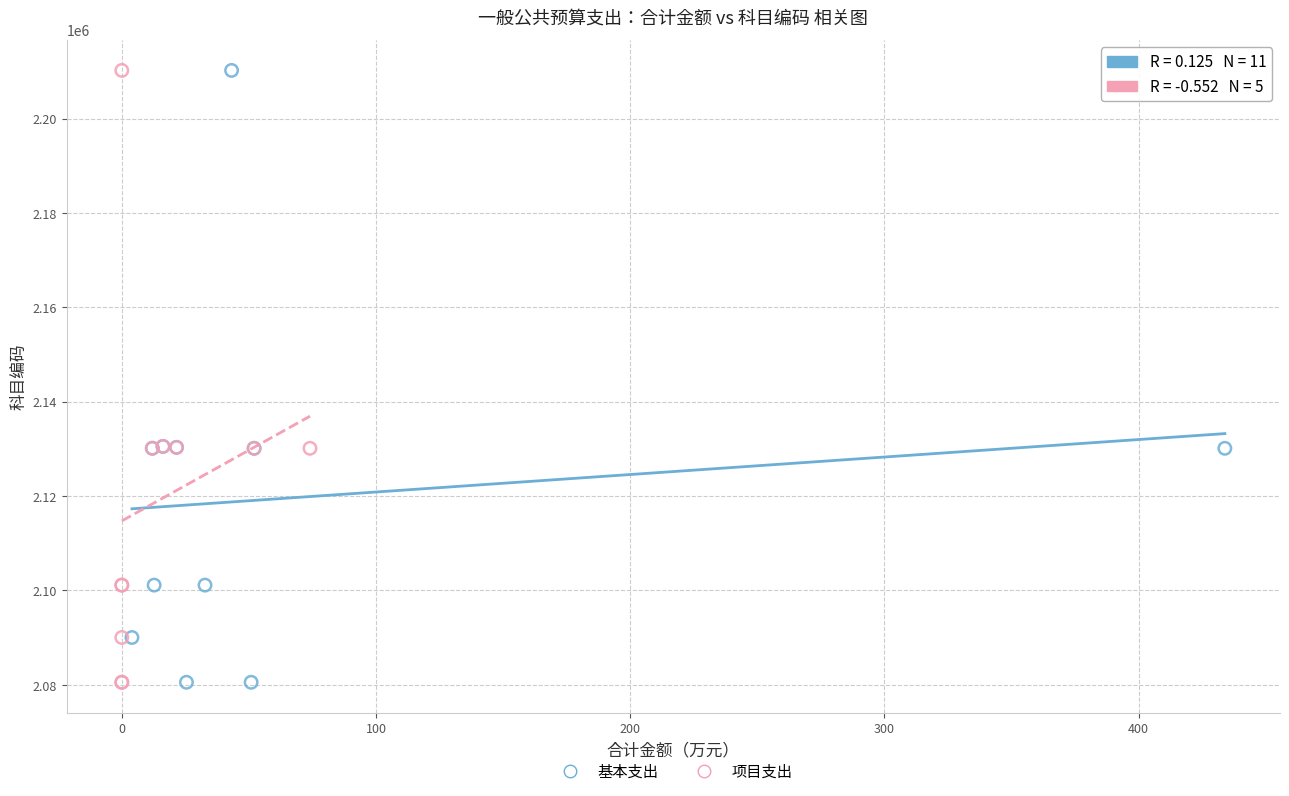

What are all the series names shown in the legend?

基本支出, 项目支出